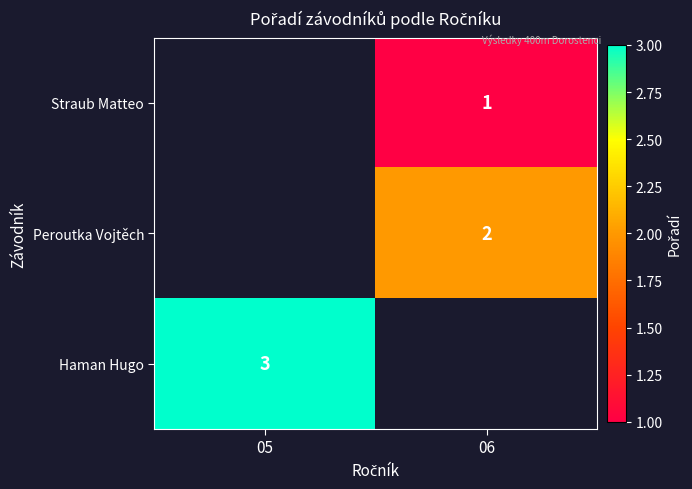

What is the spread (max minus min) of values at 06?

1.0